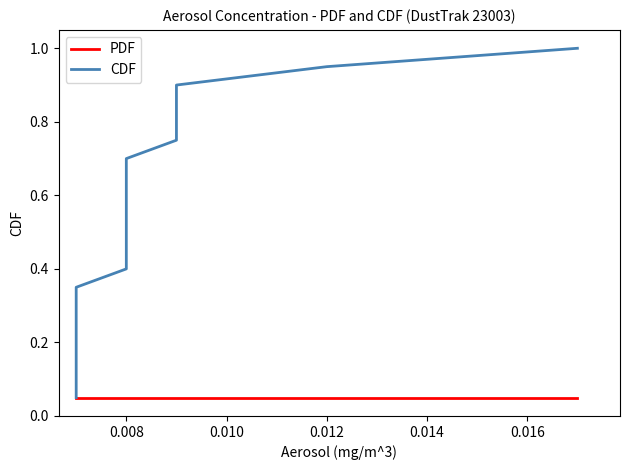

True or false: PDF and CDF cross at least once.

False